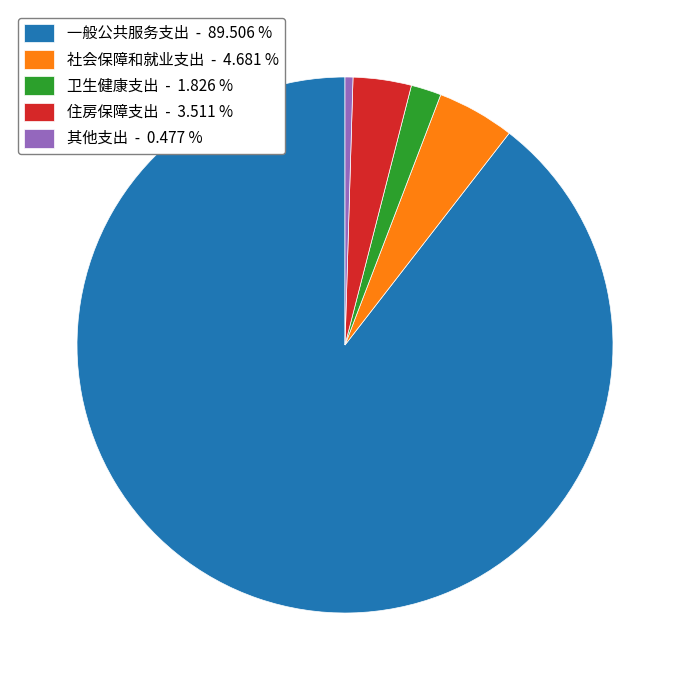

Does 住房保障支出 - 3.511 % represent more than half of the total?

No